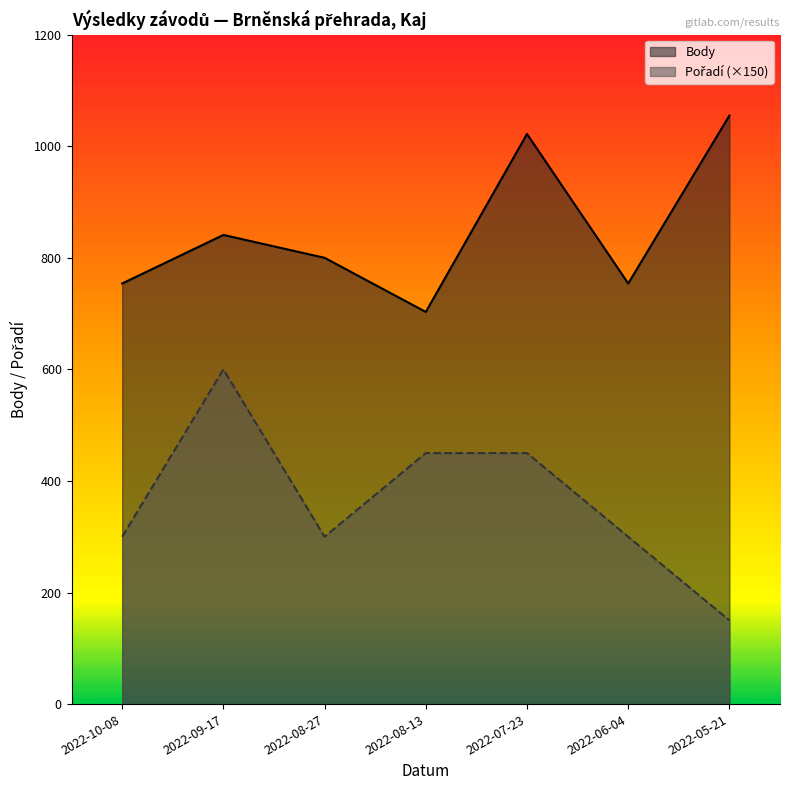

Rank the categories by Pořadí (×150) value from highest to lowest.

2022-09-17, 2022-08-13, 2022-07-23, 2022-10-08, 2022-08-27, 2022-06-04, 2022-05-21